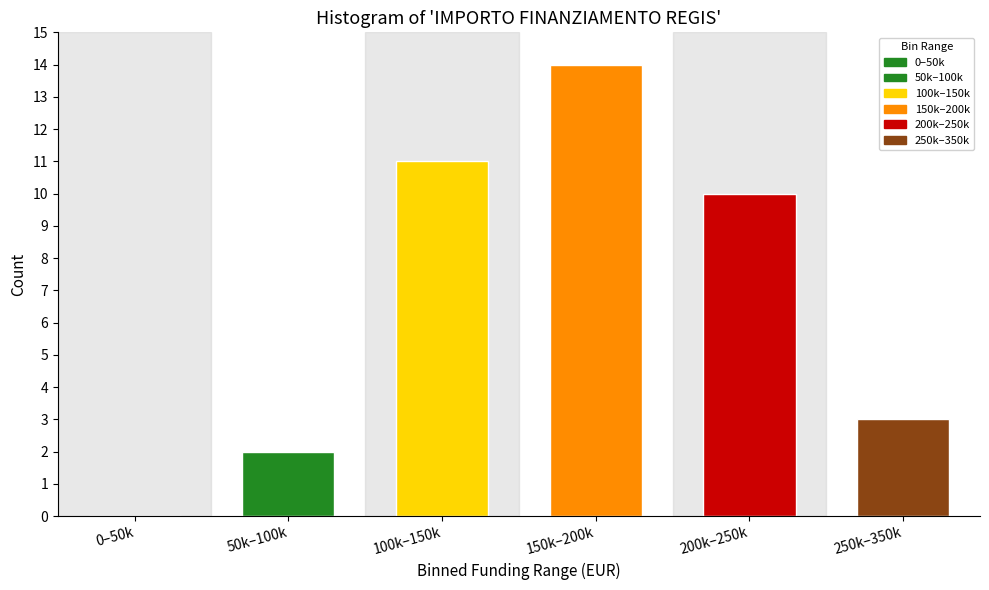

Reading left to right, list all the values displayed in this chart.

0–50k=0	50k–100k=2	100k–150k=11	150k–200k=14	200k–250k=10	250k–350k=3